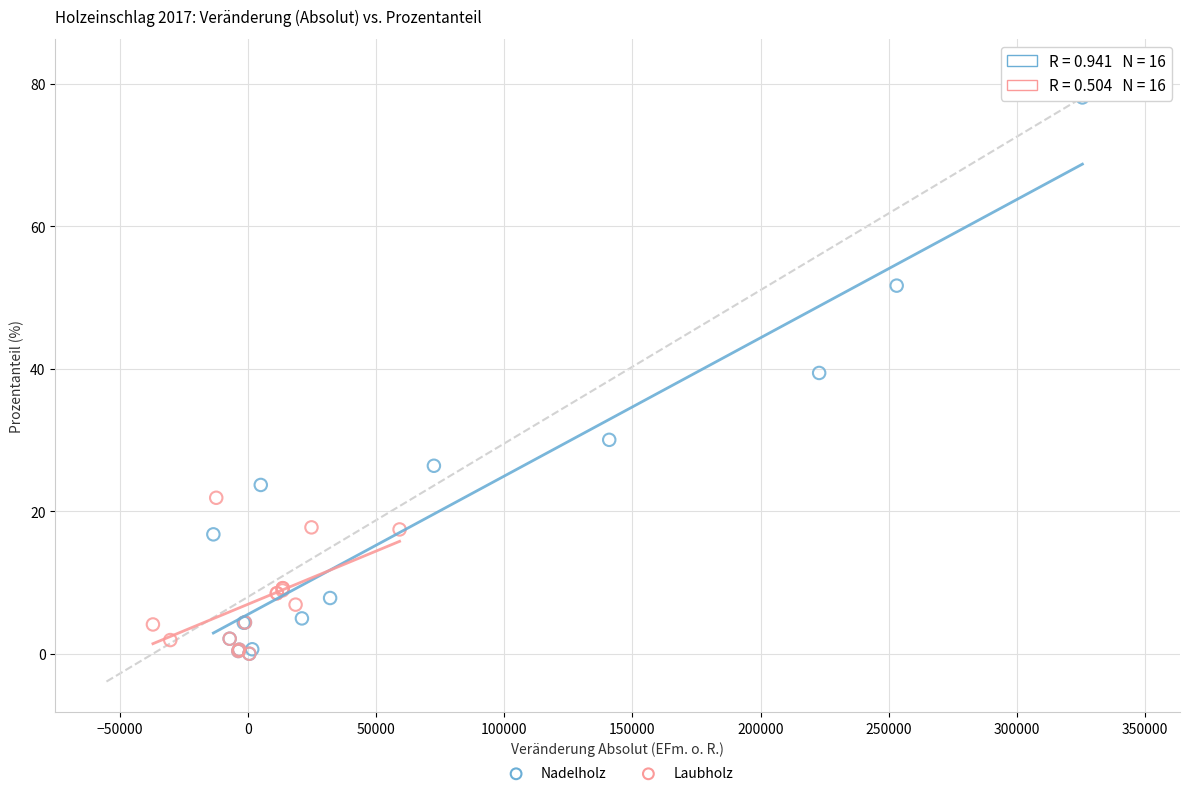

Which series reaches the maximum Y coordinate?

Nadelholz